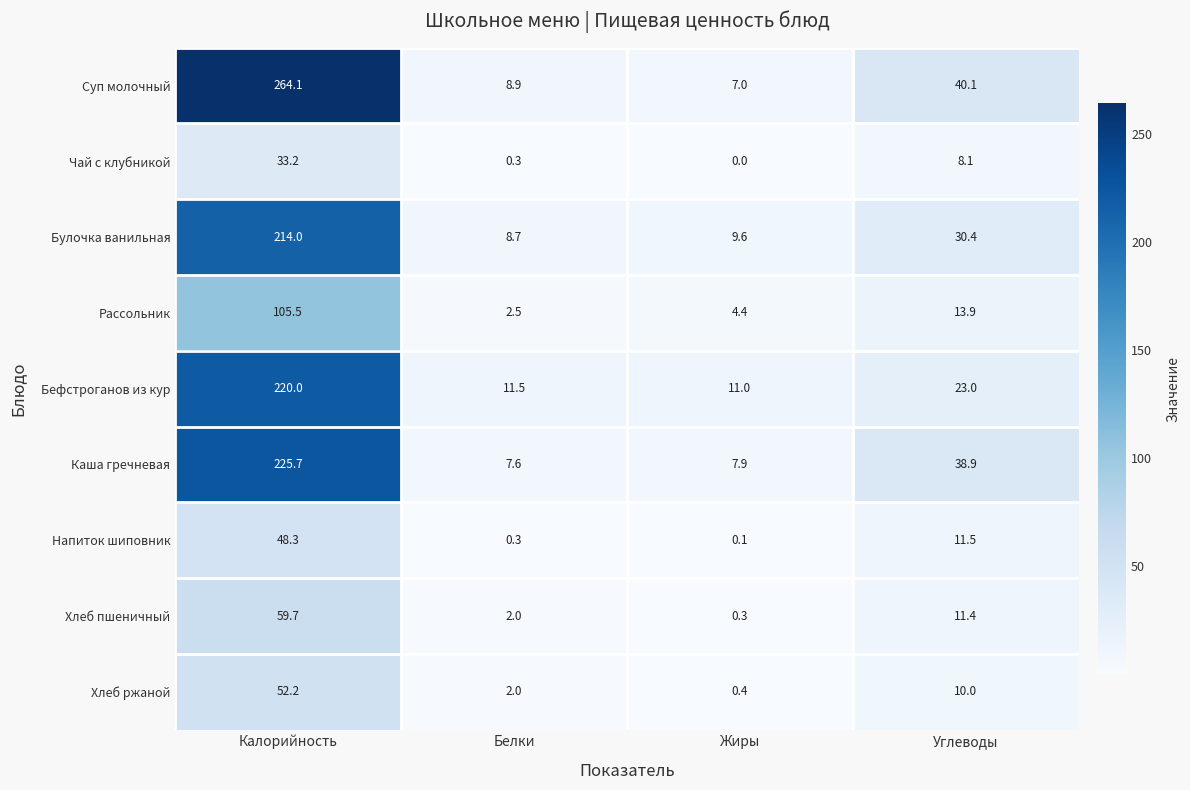

What is the difference between the second highest and minimum values in the Рассольник series?

11.4